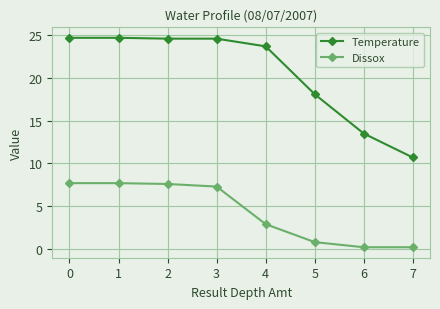

What is the sum of all Temperature values?

164.6